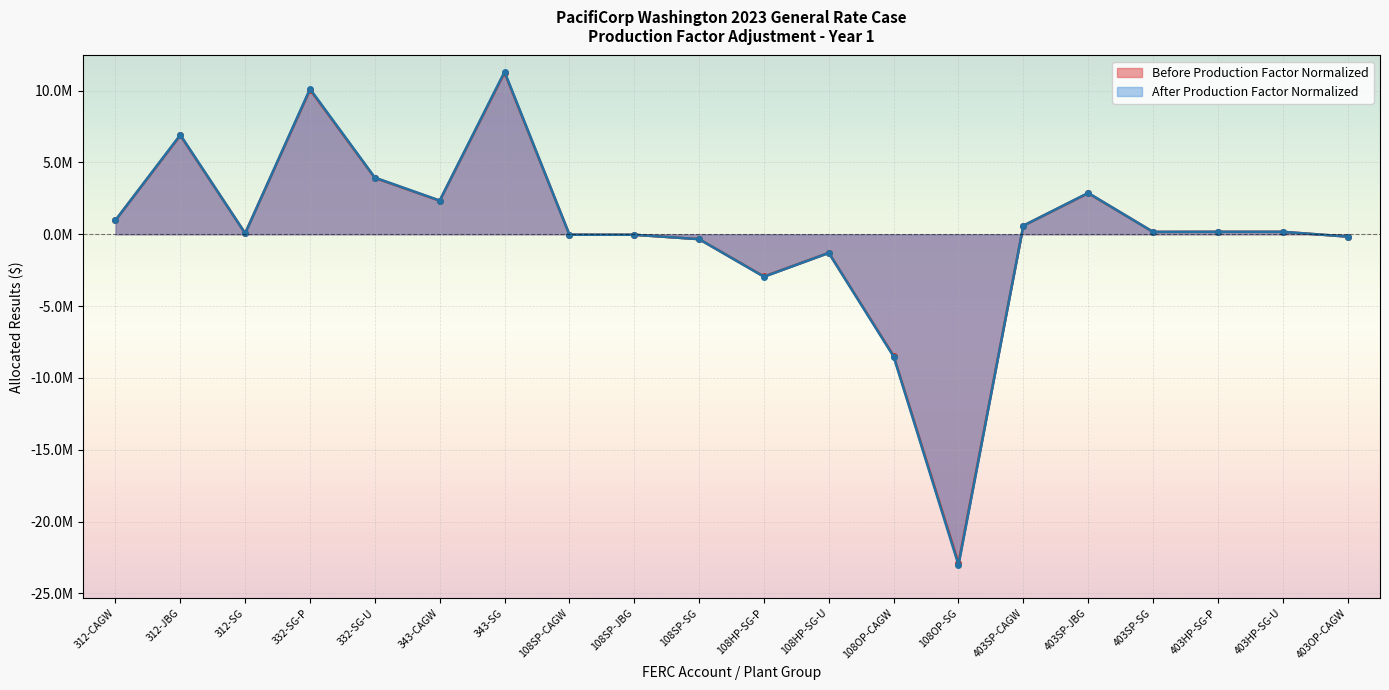

What position from the left is 343-CAGW?

6